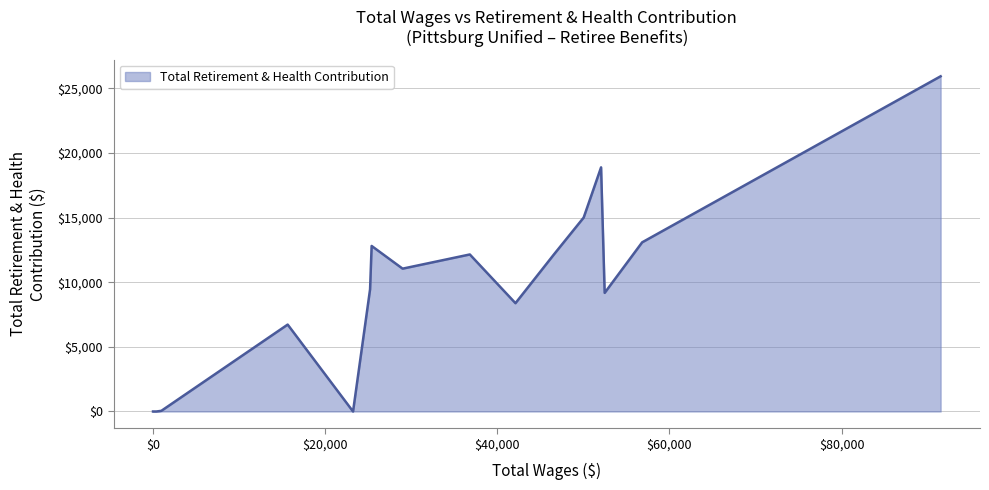

What is the maximum value shown in the chart?

25933